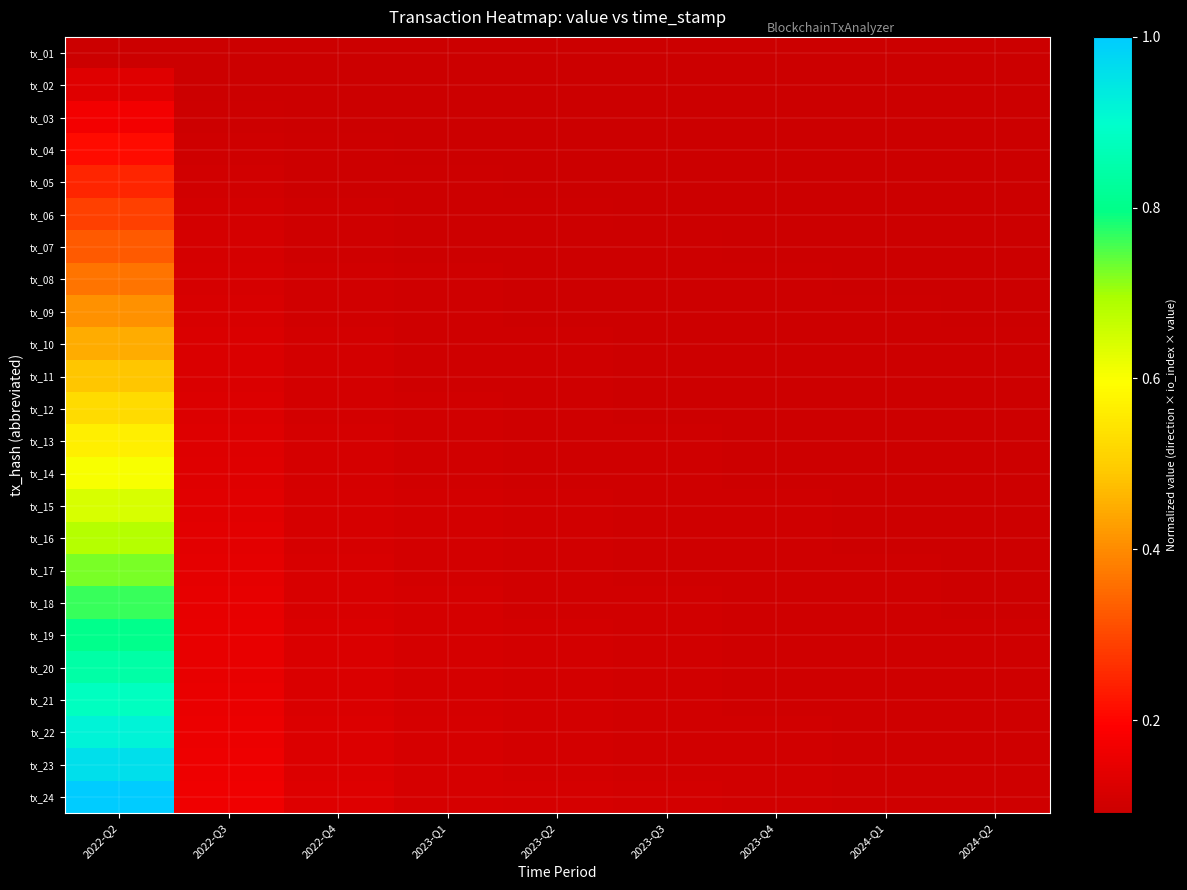

At how many categories does at least one series exceed 0?

9